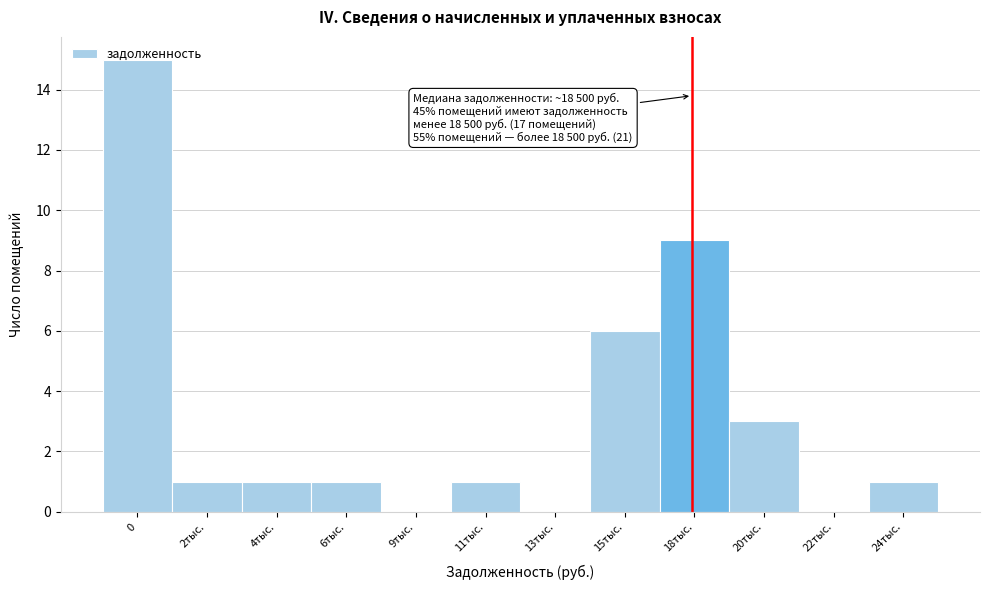

What is the sum of all values?

38